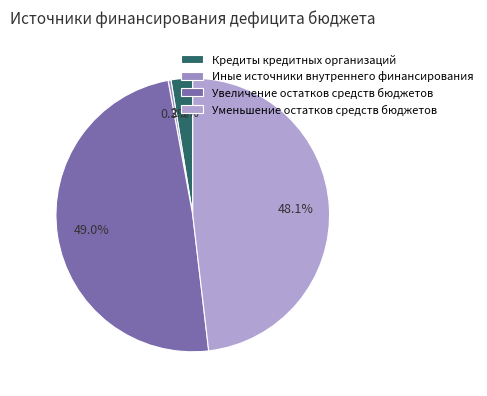

Does Уменьшение остатков средств бюджетов represent more than half of the total?

No